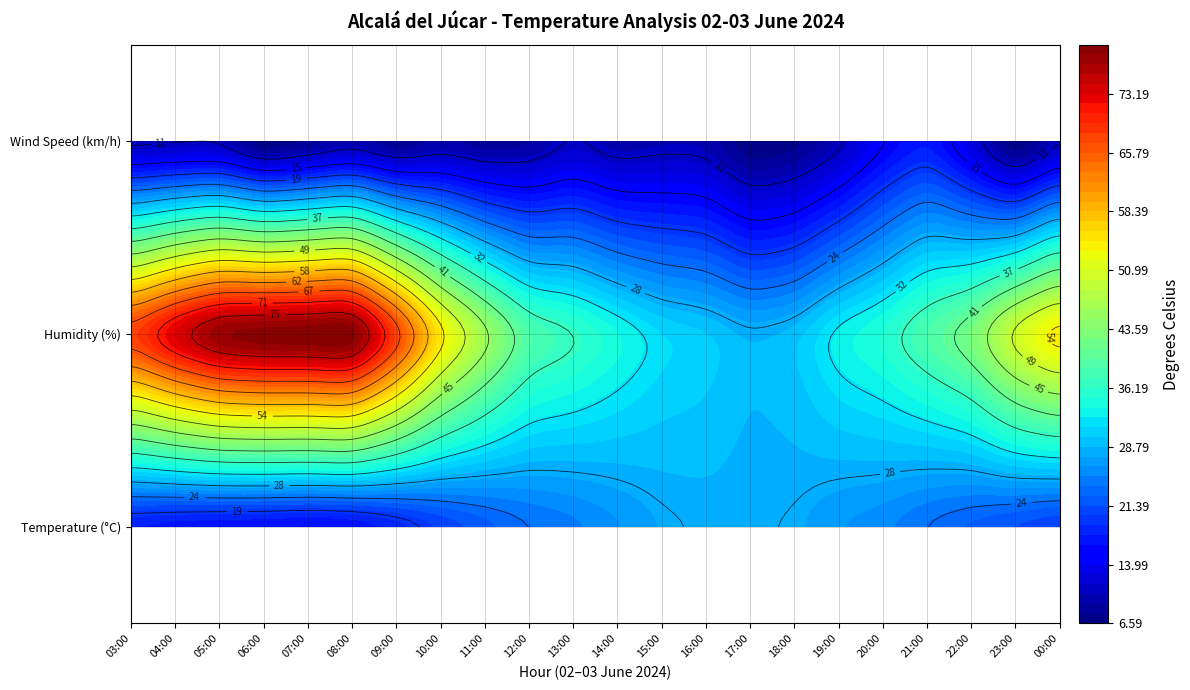

What is the difference between the maximum and minimum values in the temperature series?

15.6